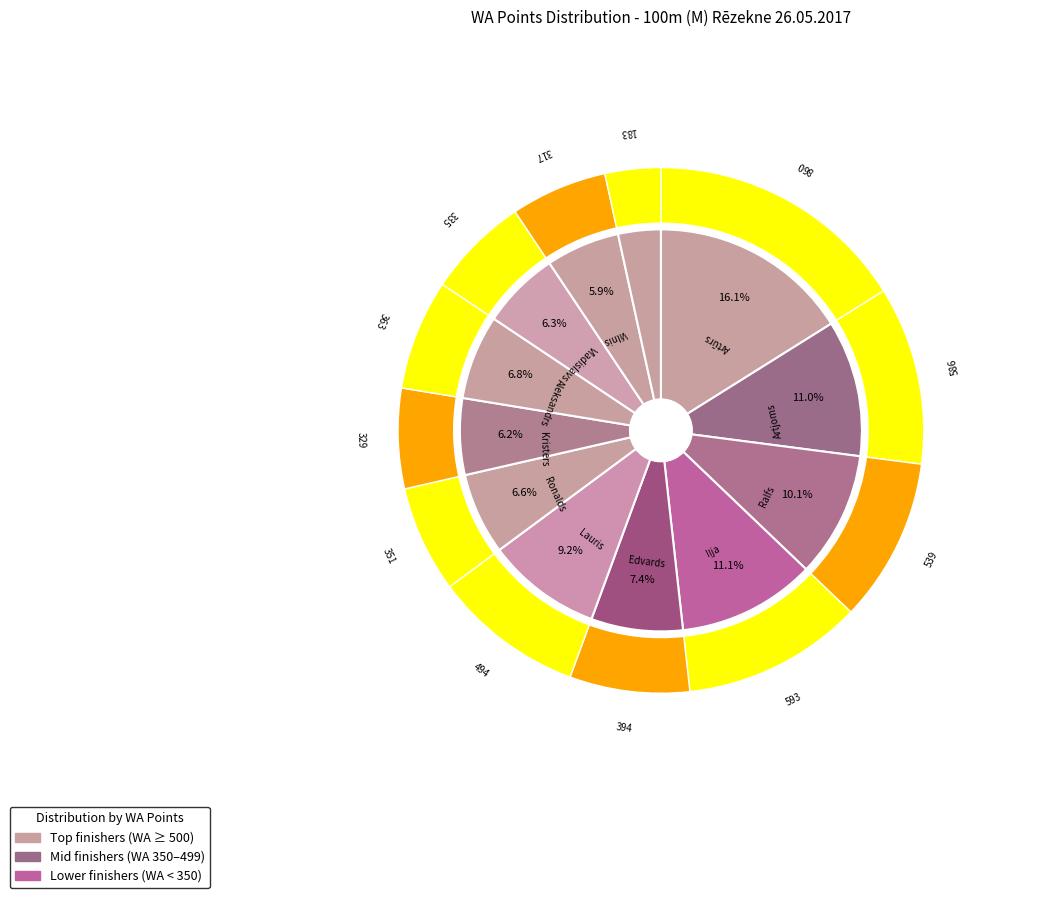

What is the change in value from Ralfs Anufrejevs to Vladislavs Pupeļs?

-204